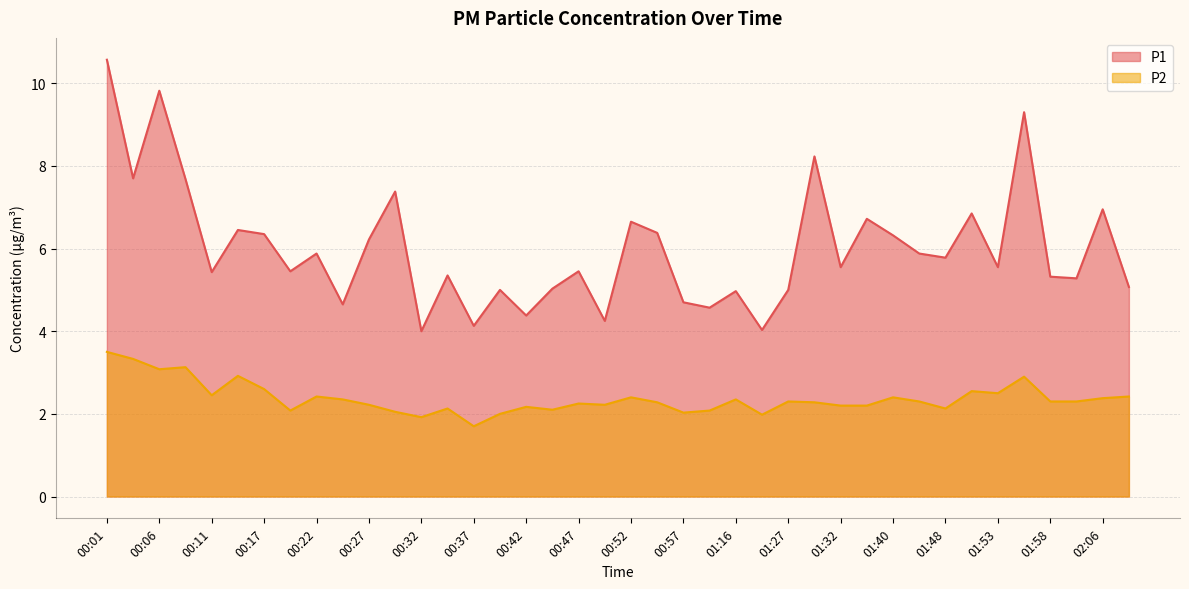

Rank the series by their maximum value, from lowest to highest.

P2, P1